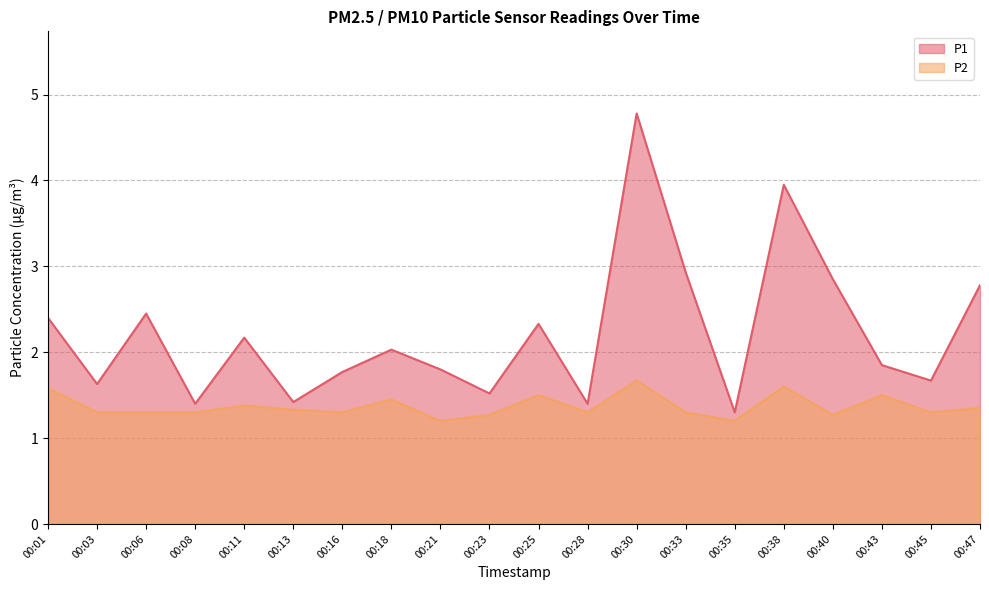

True or false: P1 and P2 cross at least once.

False